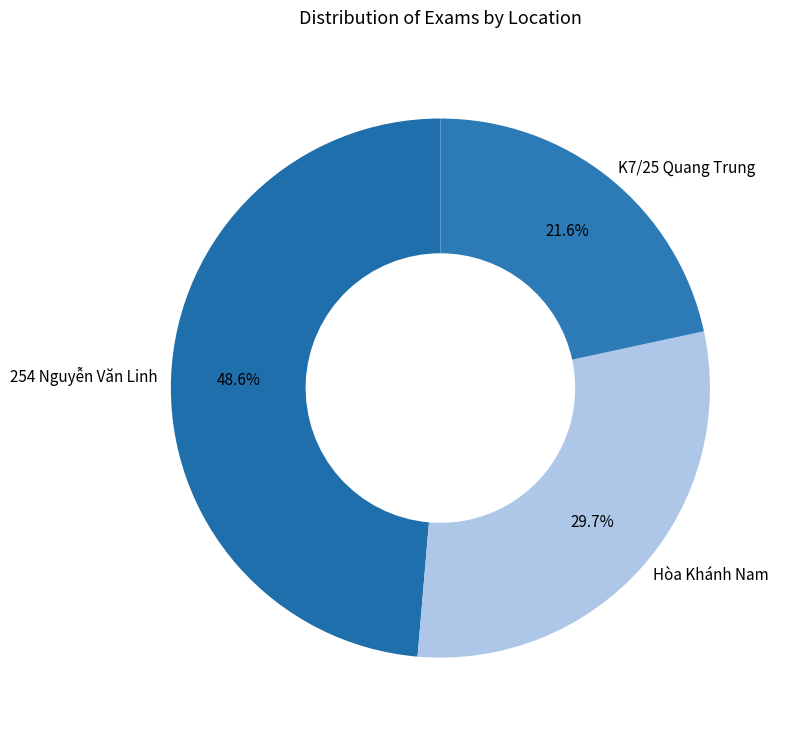

Approximately how many times larger is the value at K7/25 Quang Trung compared to Hòa Khánh Nam?

0.7